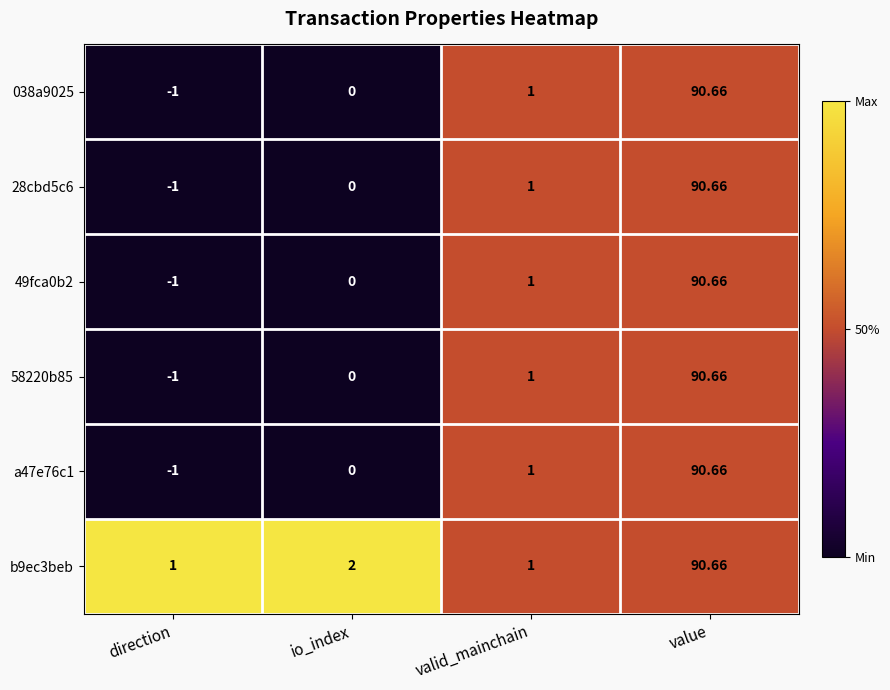

Rank the categories by 28cbd5c6 value from lowest to highest.

direction, io_index, valid_mainchain, value